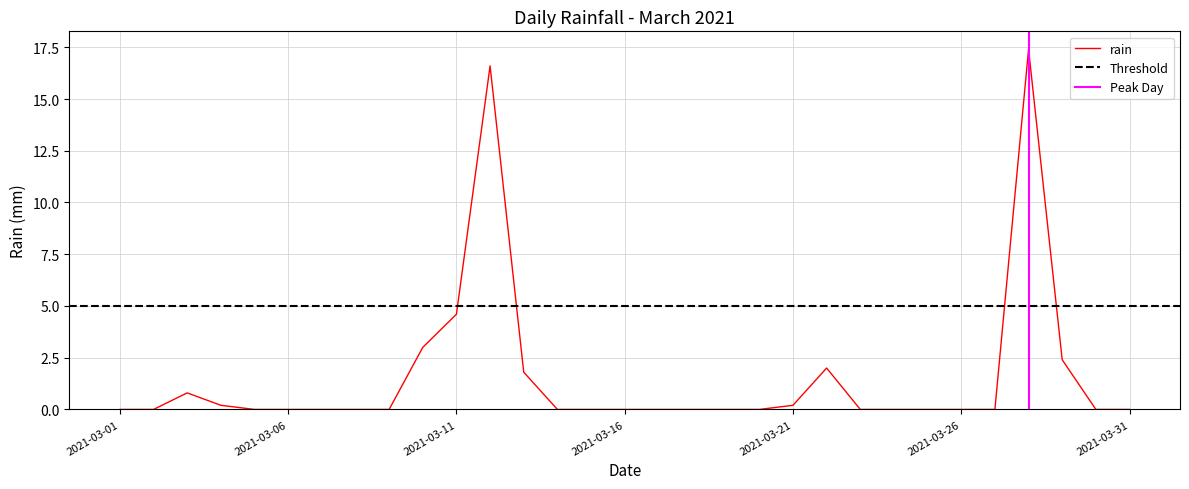

Where is the first local maximum?

2021-03-03